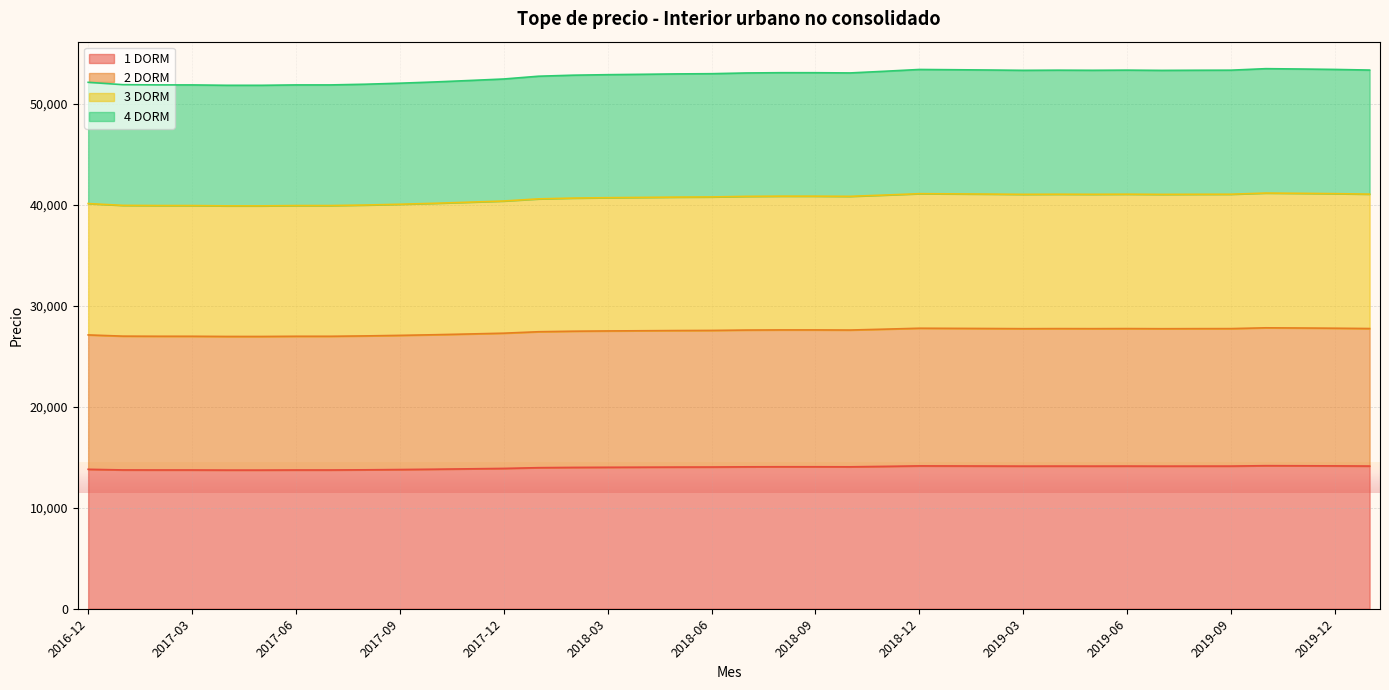

At which category does 4 DORM reach its first local peak?

2018-08